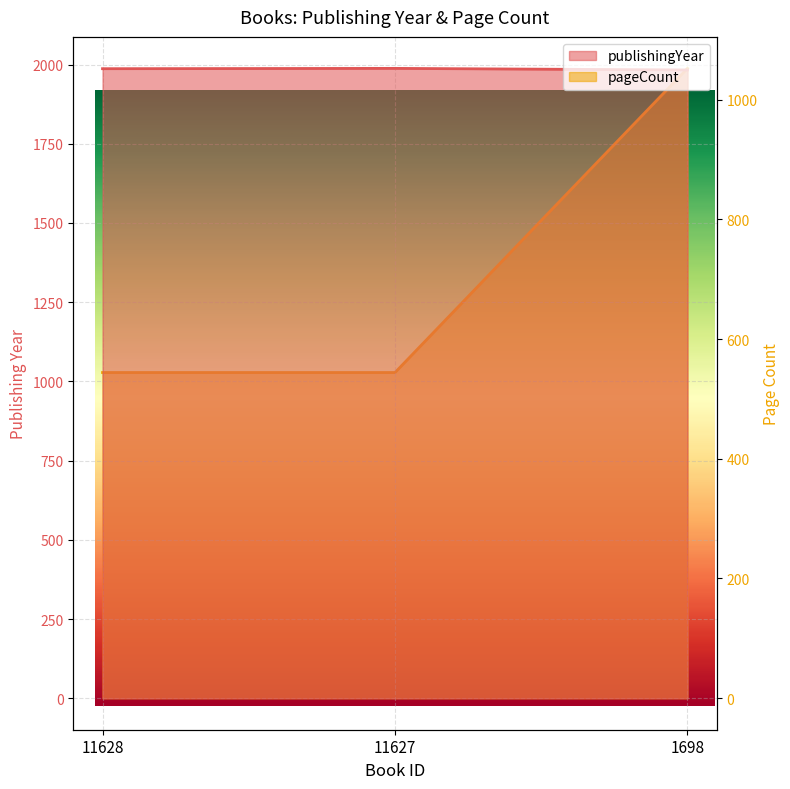

How many lines are shown in the chart?

2